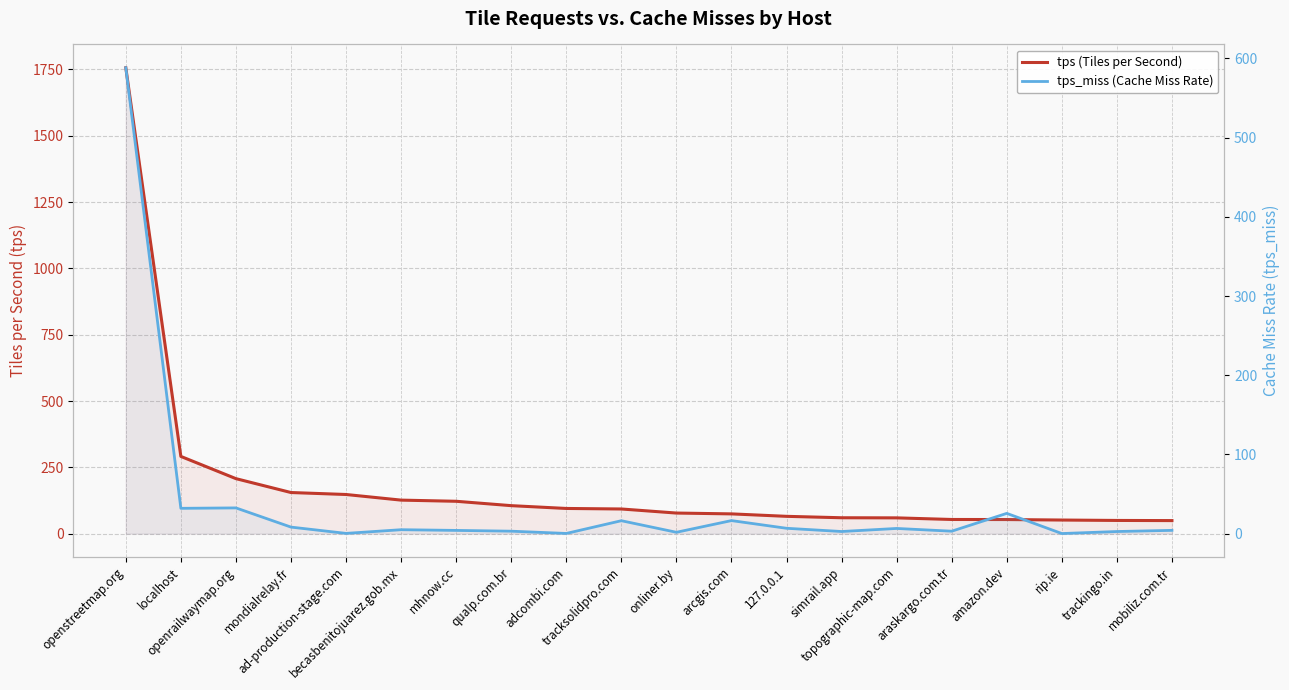

Does the chart display data point markers on the line(s)?

No